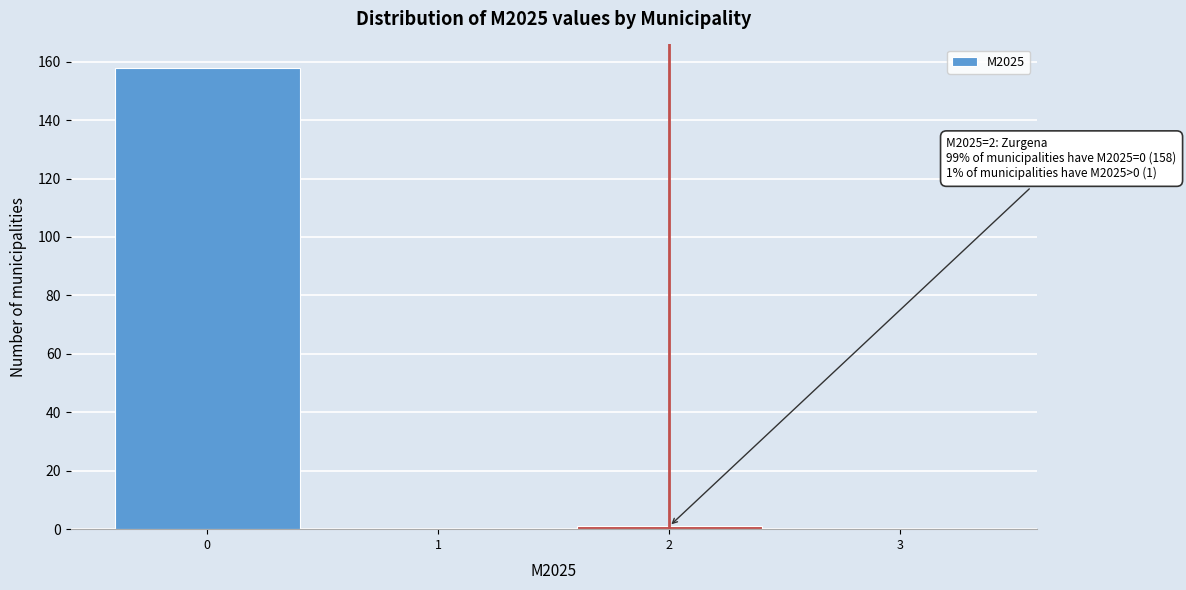

Which range on the x-axis has the tallest bar?

-0.5 to 0.5